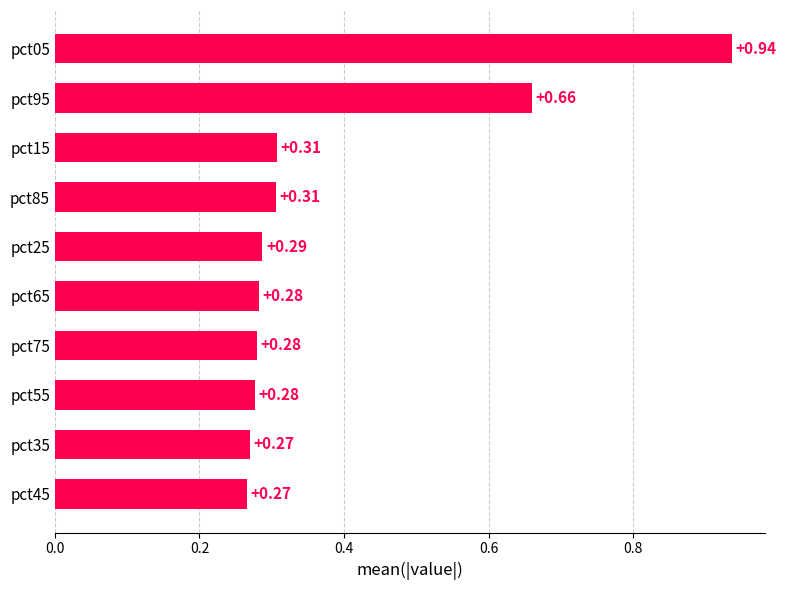

What is the change in value from pct95 to pct55?

-0.4